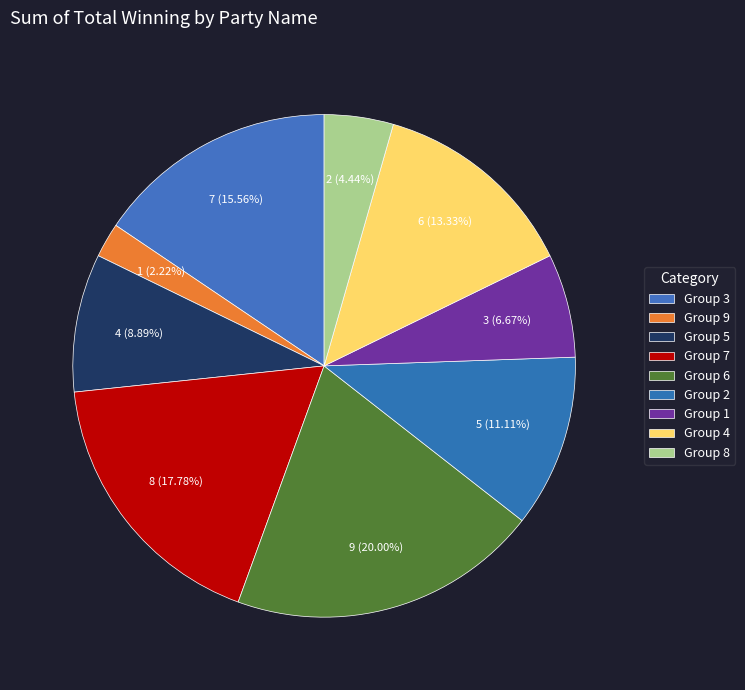

Count the number of slices in the pie.

9